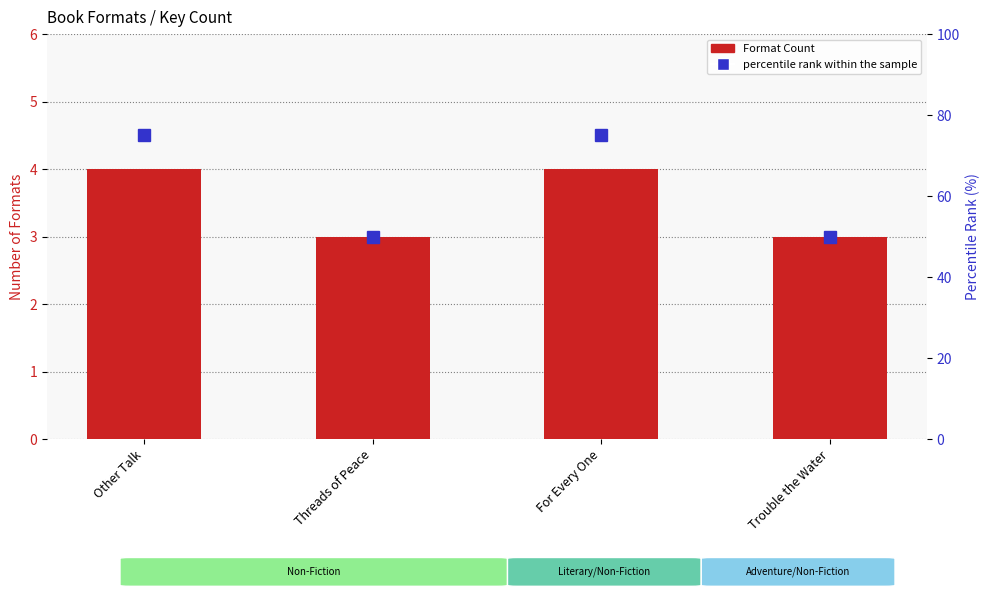

What are all the series names shown in the legend?

Format Count, percentile rank within the sample